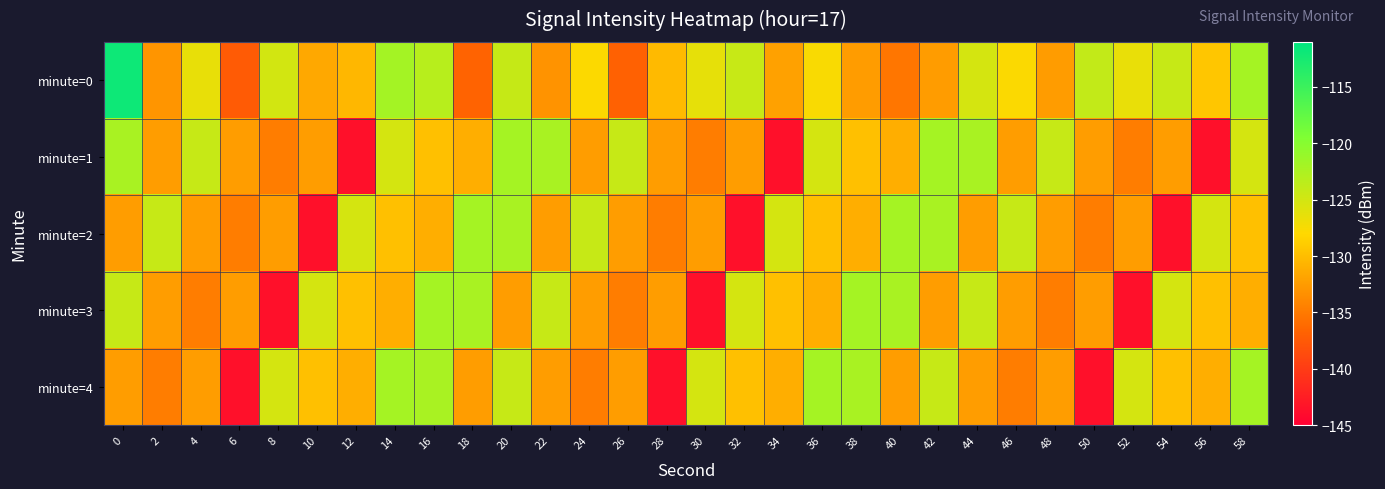

Reading left to right, transcribe all the data shown in this chart.

minute=0: 0=-111.9	2=-132.9	4=-126.5	6=-137.3	8=-125.1	10=-131.5	12=-130.4	14=-122.0	16=-123.3	18=-136.7	20=-124.2	22=-133.2	24=-127.8	26=-136.8	28=-130.2	30=-126.3	32=-124.3	34=-132.1	36=-127.6	38=-132.5	40=-135.3	42=-132.5	44=-125.2	46=-127.8	48=-132.5	50=-124.0	52=-126.5	54=-124.3	56=-129.4	58=-122.0
minute=1: 0=-122.3	2=-132.3	4=-124.2	6=-132.3	8=-134.8	10=-132.4	12=-143.6	14=-125.2	16=-129.8	18=-131.2	20=-122.0	22=-122.3	24=-132.3	26=-124.2	28=-132.3	30=-134.8	32=-132.4	34=-143.6	36=-125.2	38=-129.8	40=-131.2	42=-122.0	44=-122.3	46=-132.3	48=-124.2	50=-132.3	52=-134.8	54=-132.4	56=-143.6	58=-125.2
minute=2: 0=-132.3	2=-124.2	4=-132.3	6=-134.8	8=-132.4	10=-143.6	12=-125.2	14=-129.8	16=-131.2	18=-122.0	20=-122.3	22=-132.3	24=-124.2	26=-132.3	28=-134.8	30=-132.4	32=-143.6	34=-125.2	36=-129.8	38=-131.2	40=-122.0	42=-122.3	44=-132.3	46=-124.2	48=-132.3	50=-134.8	52=-132.4	54=-143.6	56=-125.2	58=-129.8
minute=3: 0=-124.2	2=-132.3	4=-134.8	6=-132.4	8=-143.6	10=-125.2	12=-129.8	14=-131.2	16=-122.0	18=-122.3	20=-132.3	22=-124.2	24=-132.3	26=-134.8	28=-132.4	30=-143.6	32=-125.2	34=-129.8	36=-131.2	38=-122.0	40=-122.3	42=-132.3	44=-124.2	46=-132.3	48=-134.8	50=-132.4	52=-143.6	54=-125.2	56=-129.8	58=-131.2
minute=4: 0=-132.3	2=-134.8	4=-132.4	6=-143.6	8=-125.2	10=-129.8	12=-131.2	14=-122.0	16=-122.3	18=-132.3	20=-124.2	22=-132.3	24=-134.8	26=-132.4	28=-143.6	30=-125.2	32=-129.8	34=-131.2	36=-122.0	38=-122.3	40=-132.3	42=-124.2	44=-132.3	46=-134.8	48=-132.4	50=-143.6	52=-125.2	54=-129.8	56=-131.2	58=-122.0